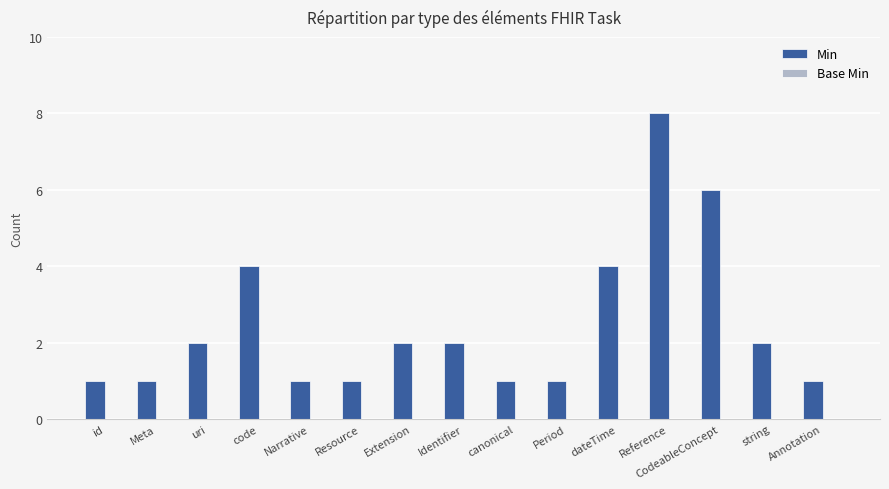

What is the ratio of the value at uri to the value at Resource?

2.0